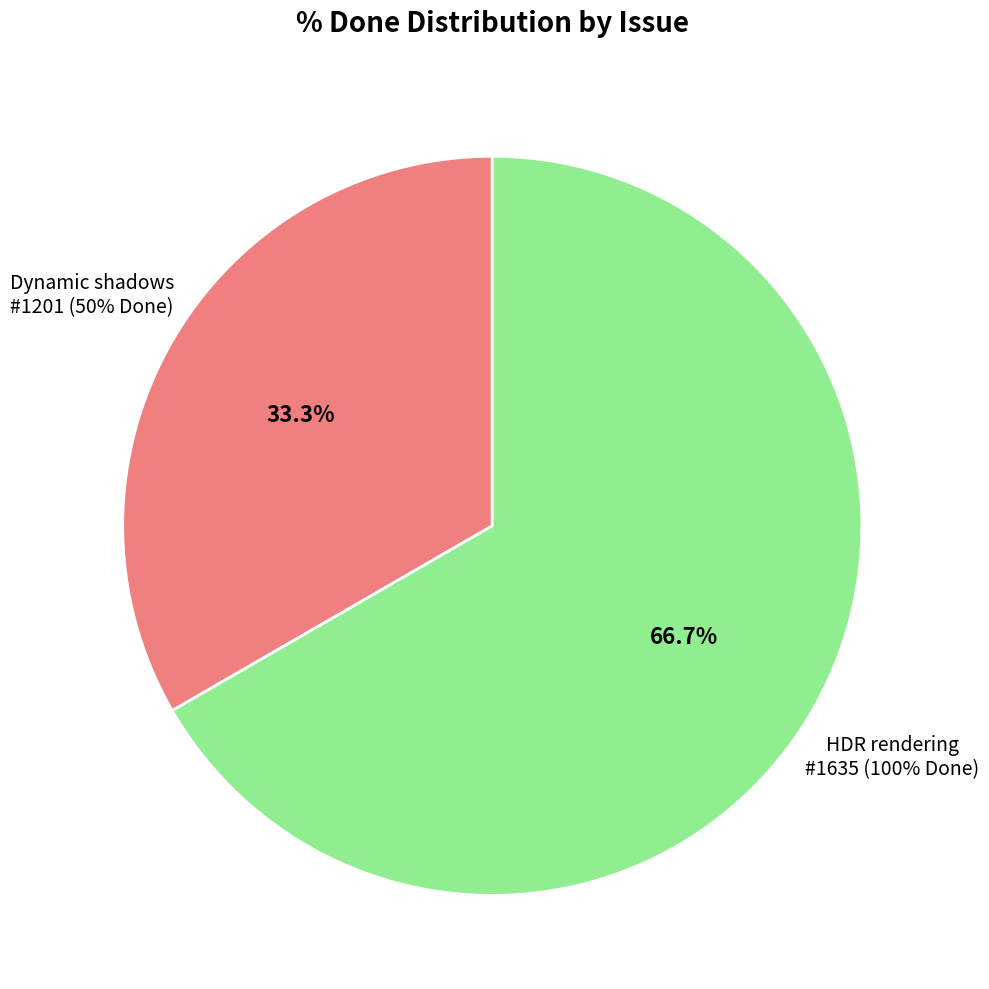

To the nearest percent, what percentage of the pie is HDR rendering (#1635)?

67%